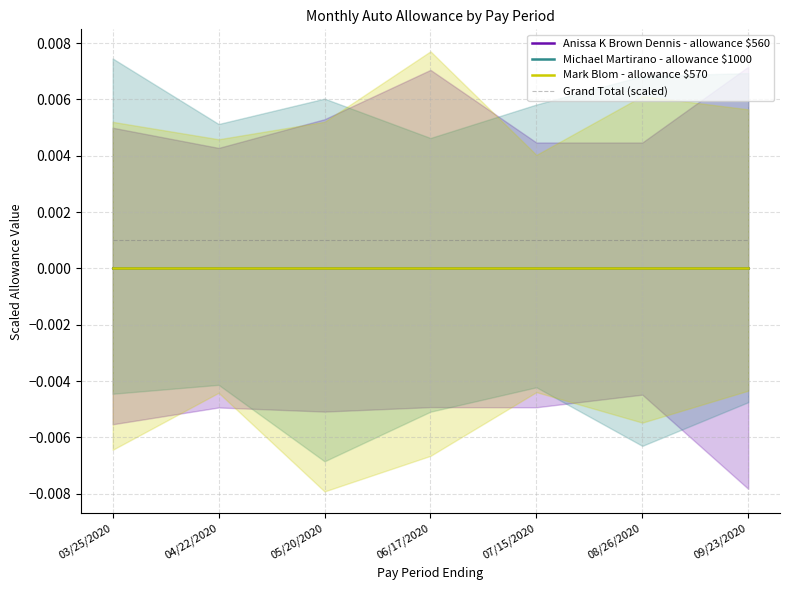

Which series changed the most between 05/20/2020 and 08/26/2020?

Anissa K Brown Dennis - allowance $560